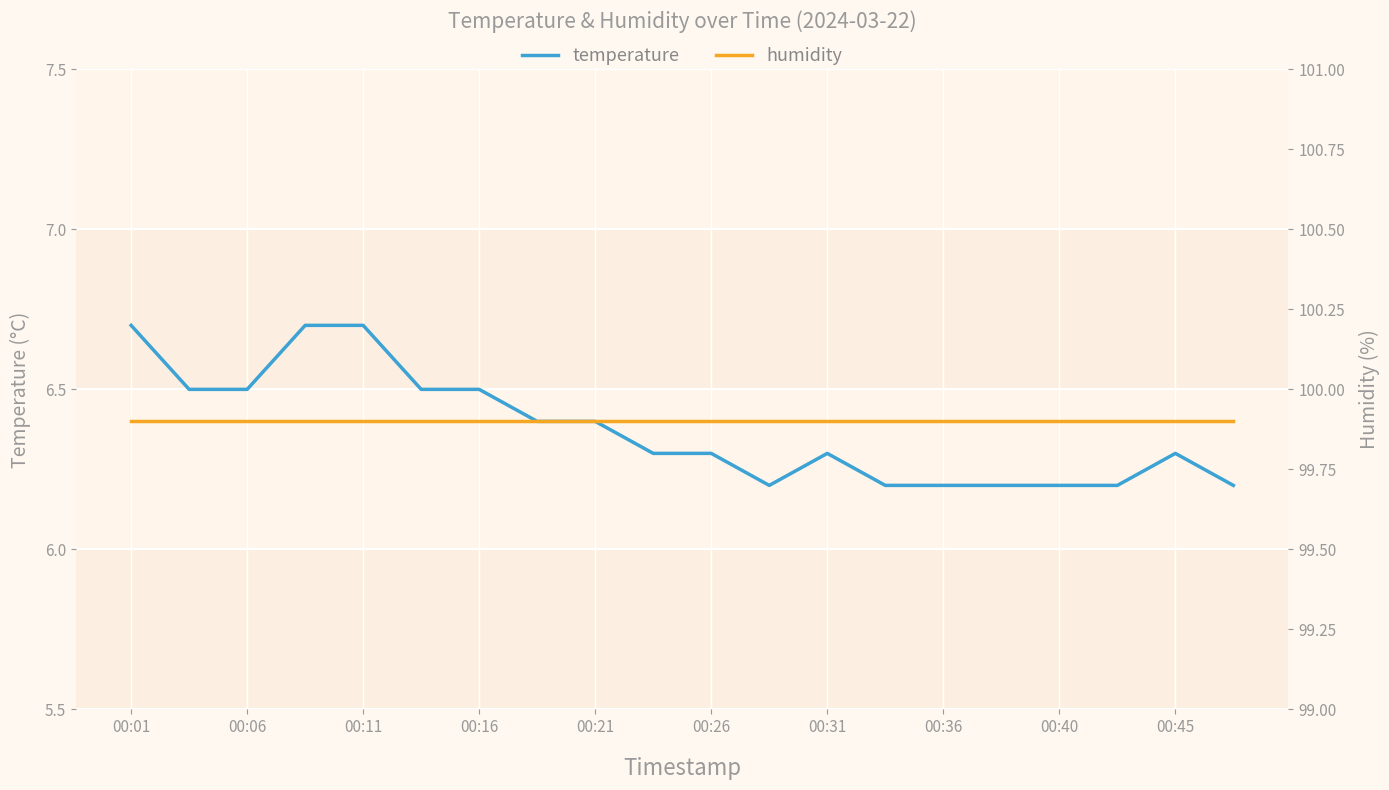

The temperature series shows 1.6 at 00:36. True or false?

False